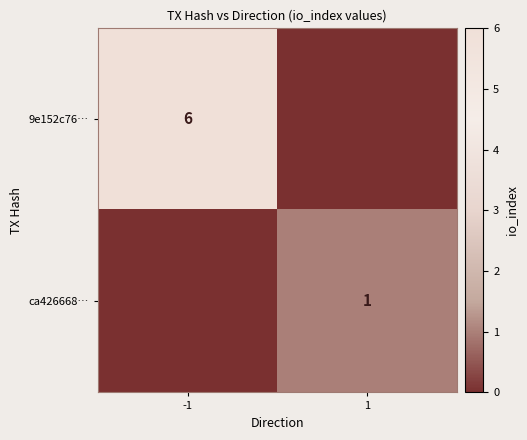

The 9e152c76… series shows 10 at -1. True or false?

False